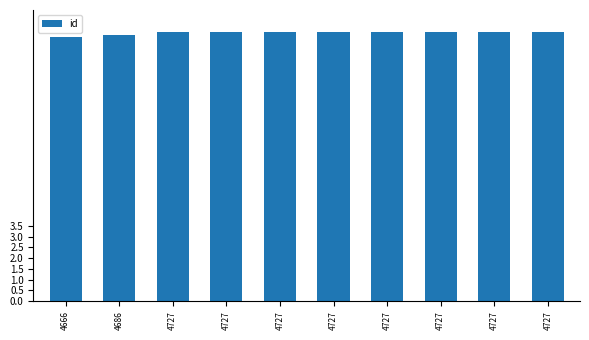

How many series are shown in this chart?

1